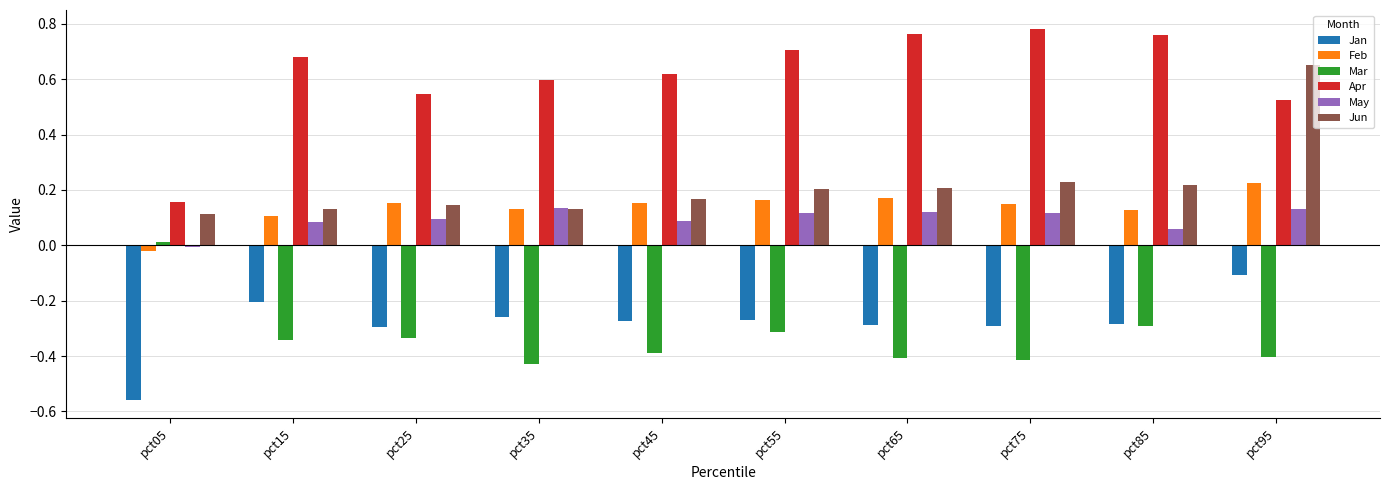

What is the sum of all Apr values?

6.1